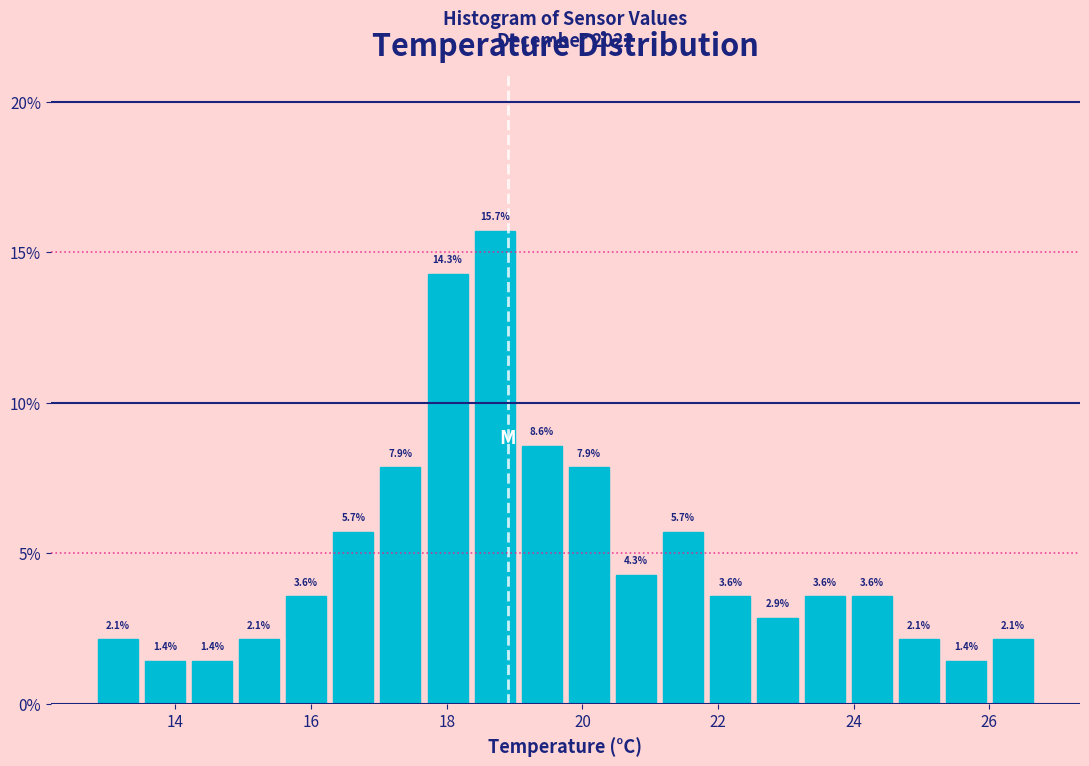

Read against the x-axis, roughly where is the centre of the tallest bar?

18.8